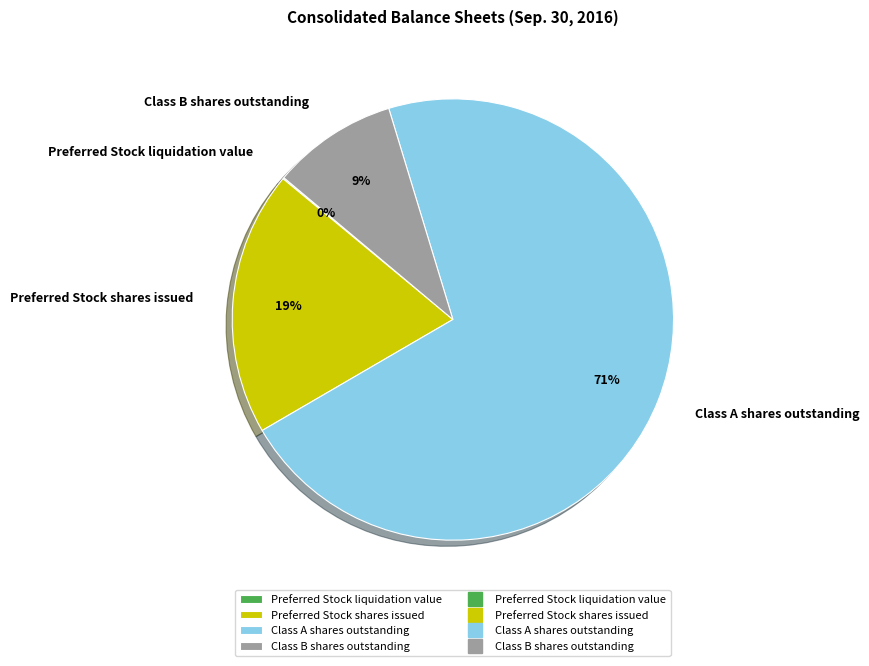

Which has a higher value, Preferred Stock shares issued or Class A shares outstanding?

Class A shares outstanding